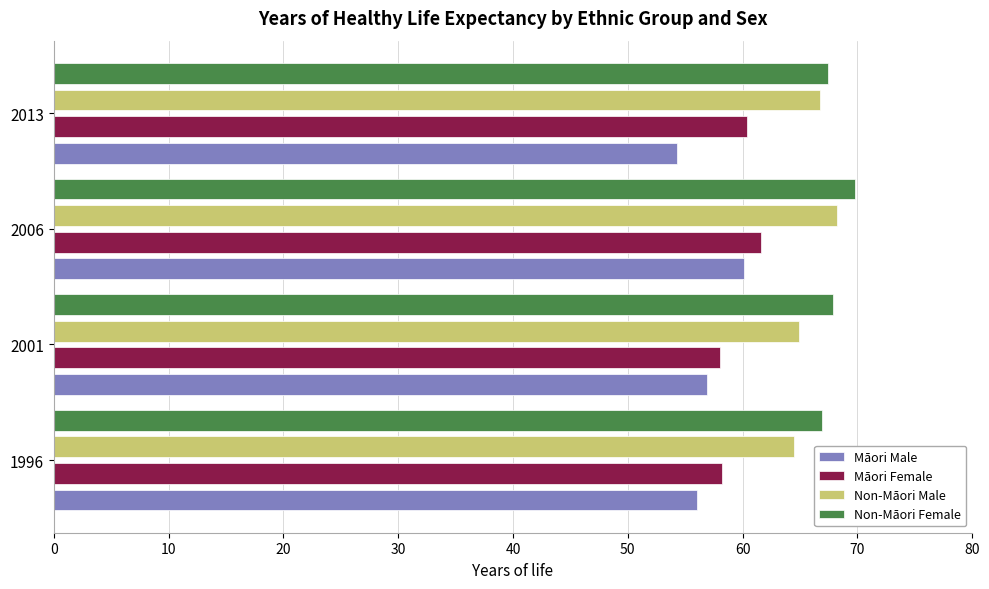

What is the sum of the Māori Female values at 2001 and 2013?

118.4